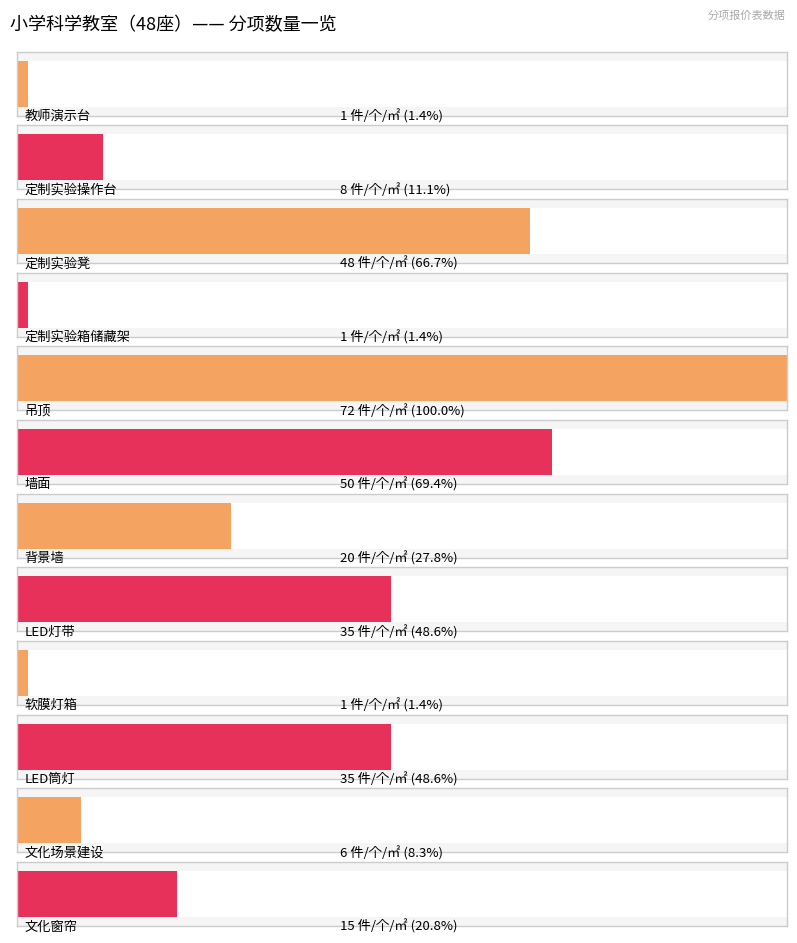

What is the value of the 3rd bar from the left?

48